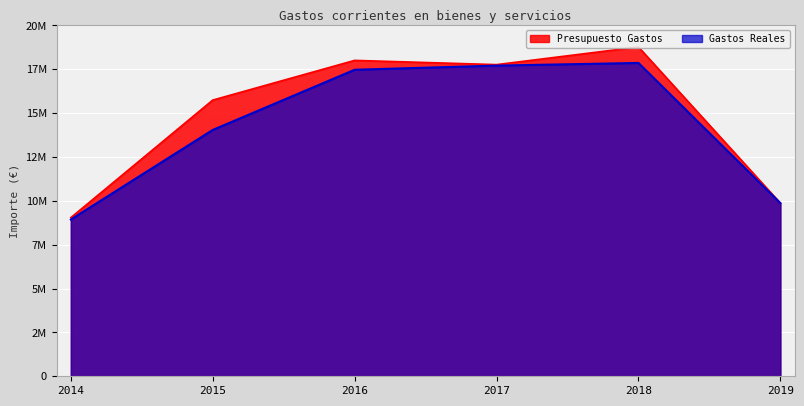

True or false: Gastos Reales and Presupuesto Gastos cross at least once.

False